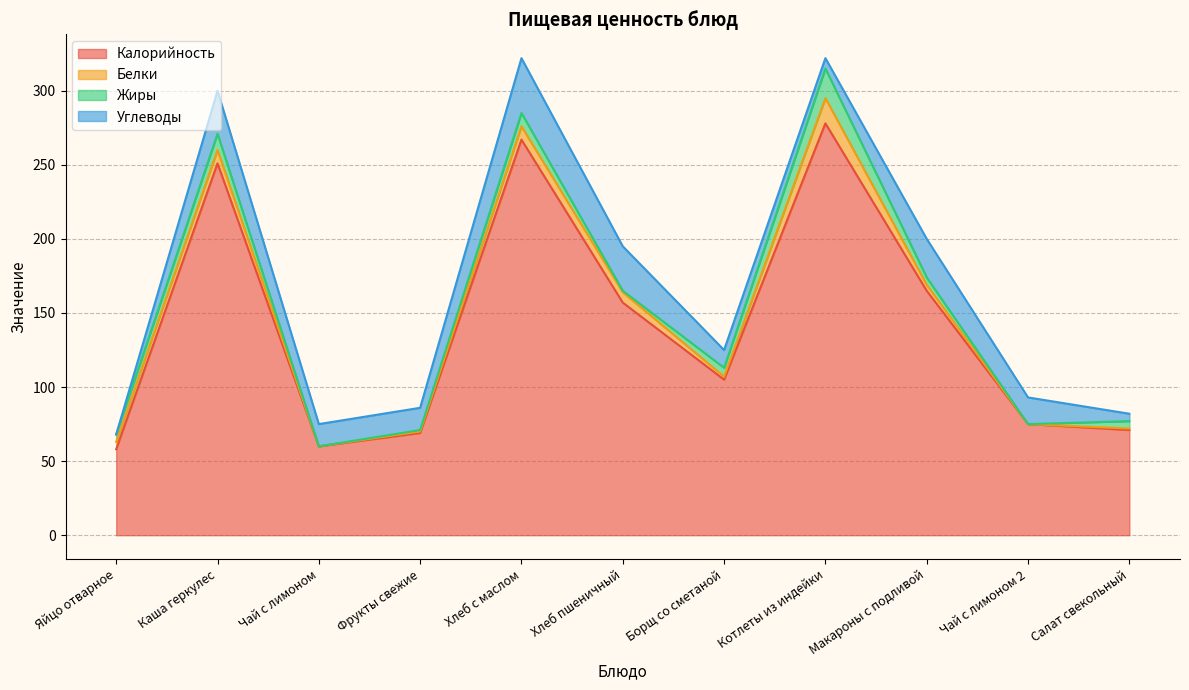

What is the difference between the second highest and minimum values in the Белки series?

9